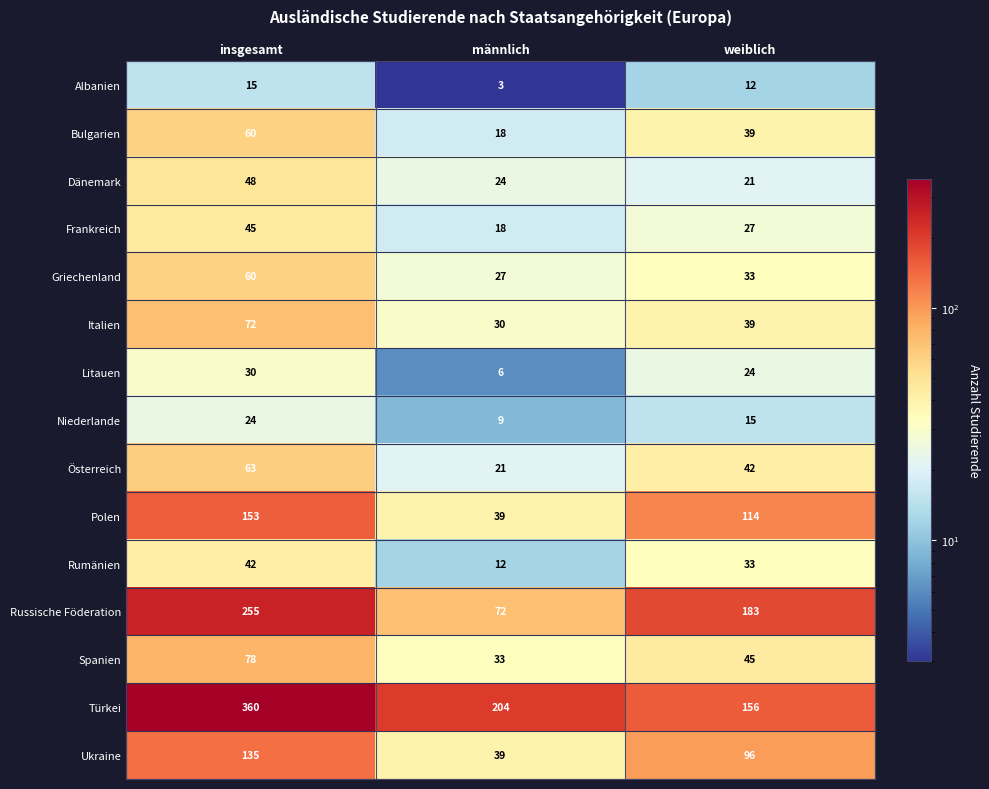

What is the lowest value of the Bulgarien series?

18